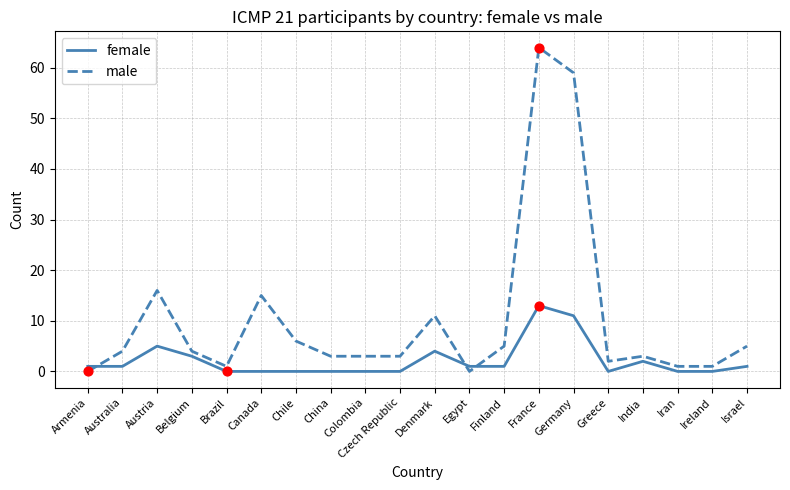

Between Belgium and Denmark, which series saw the biggest shift?

male